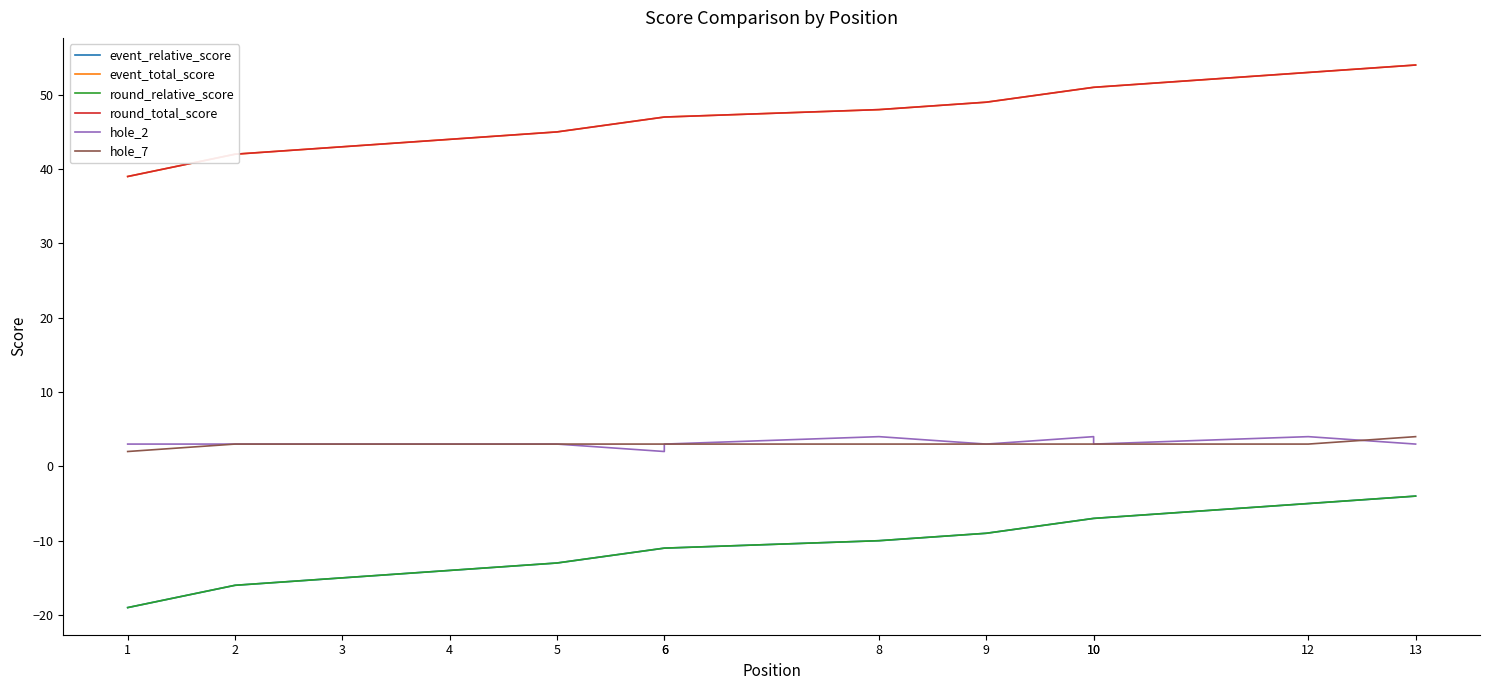

Which category has the lowest value across all series?

1